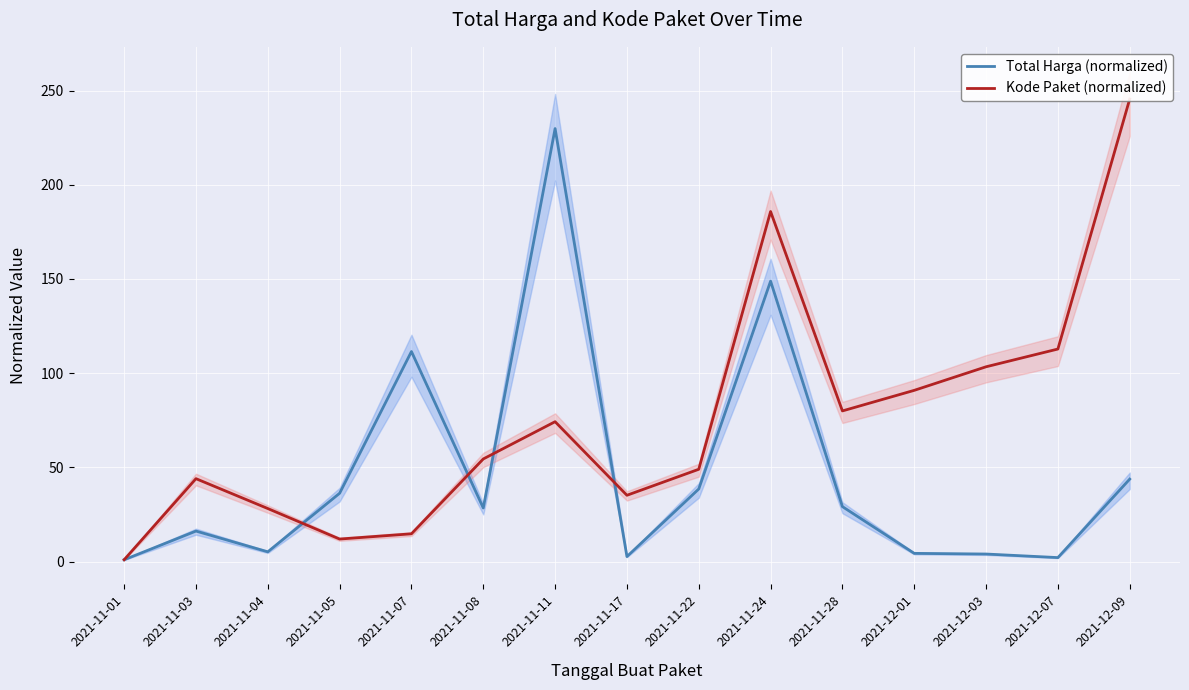

True or false: Total Harga (normalized) and Kode Paket (normalized) cross at least once.

True